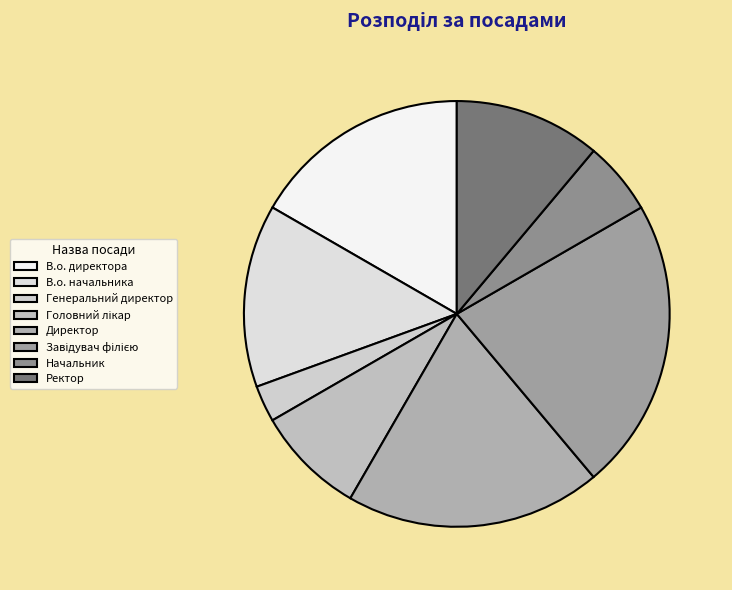

How many slices are in this pie chart?

8